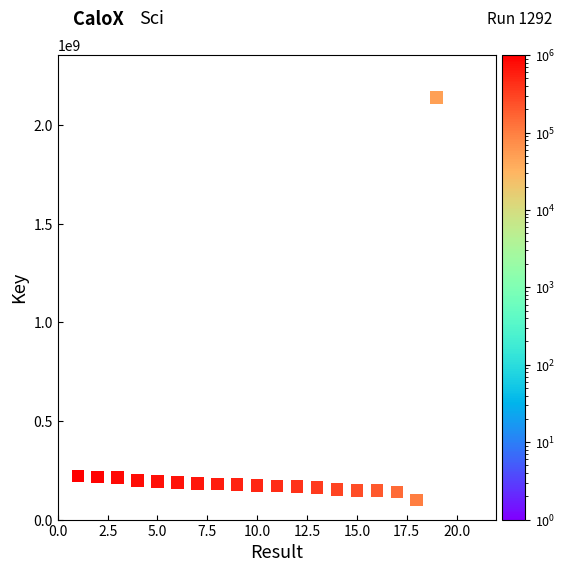

What is the range of X values (max minus min)?

18